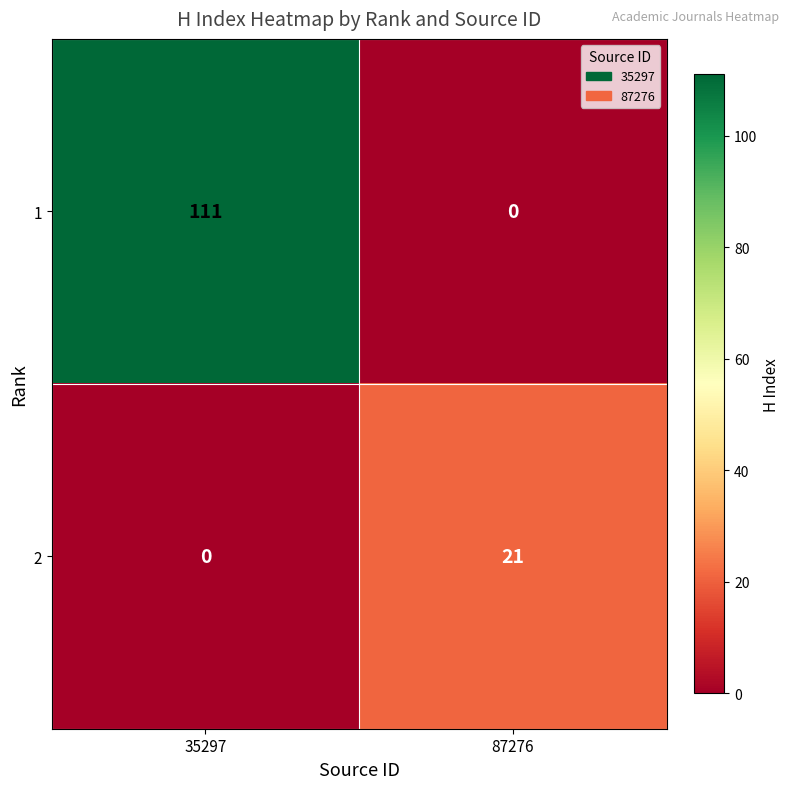

Is it true that 1 equals 48 at 35297?

False